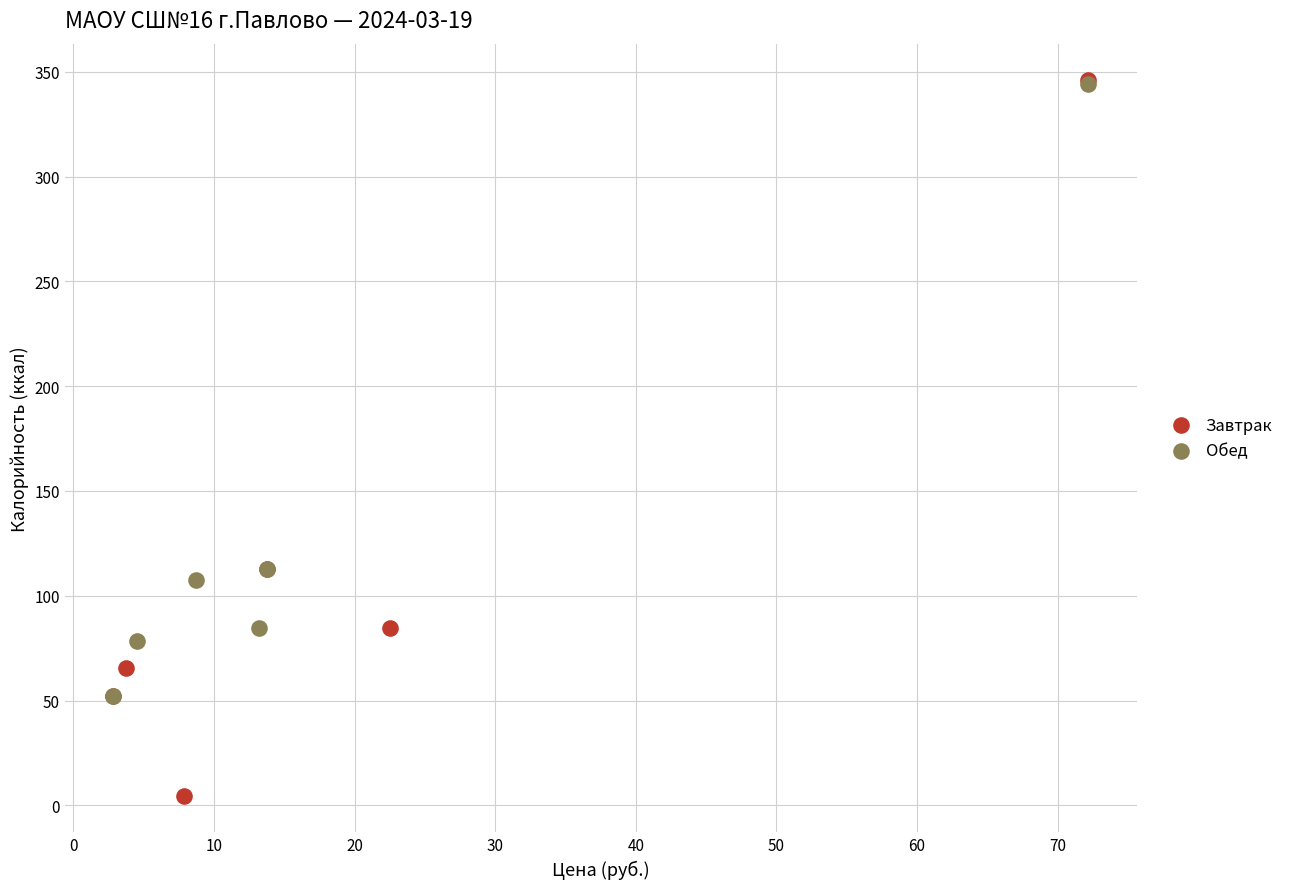

Which series has the largest Y range (max minus min)?

Завтрак